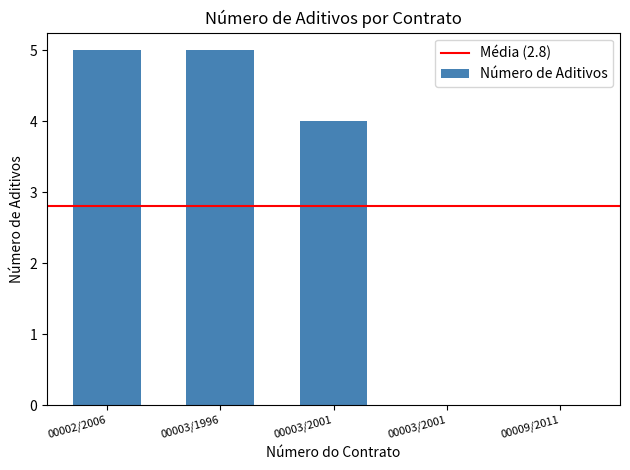

Which category has the highest value across all series?

00002/2006